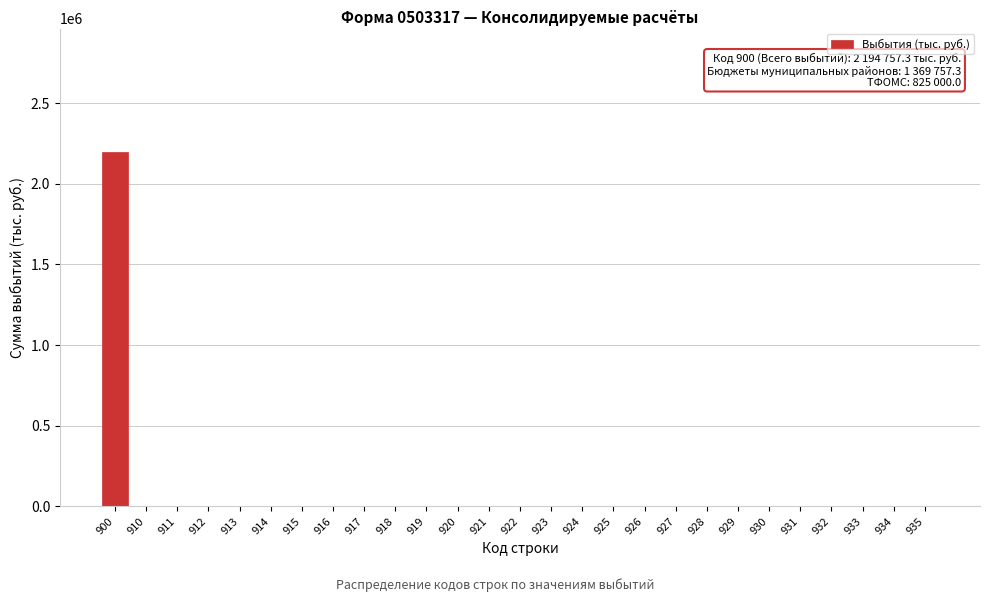

Reading left to right, extract all data points from this chart.

900=2194757.3	910=0.0	911=0.0	912=0.0	913=0.0	914=0.0	915=0.0	916=0.0	917=0.0	918=0.0	919=0.0	920=0.0	921=0.0	922=0.0	923=0.0	924=0.0	925=0.0	926=0.0	927=0.0	928=0.0	929=0.0	930=0.0	931=0.0	932=0.0	933=0.0	934=0.0	935=0.0